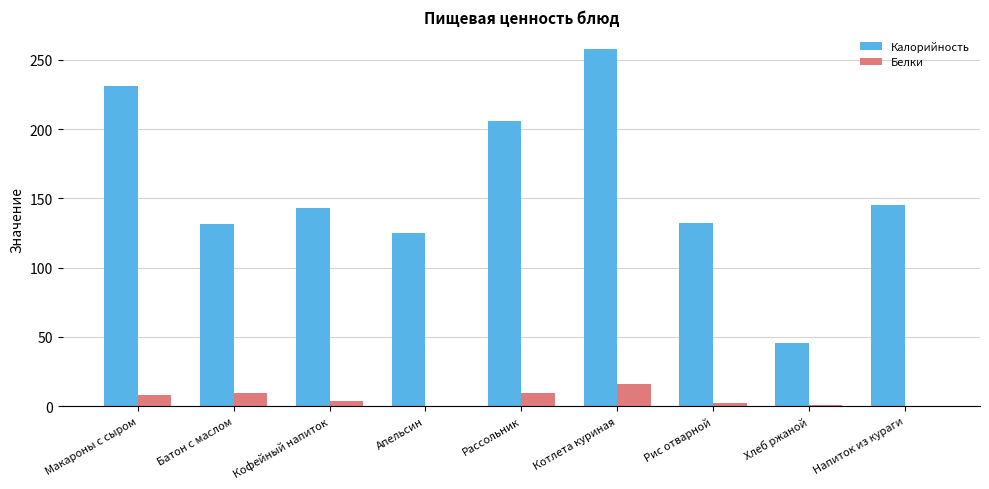

Which series changed the most between Рассольник and Напиток из кураги?

Калорийность